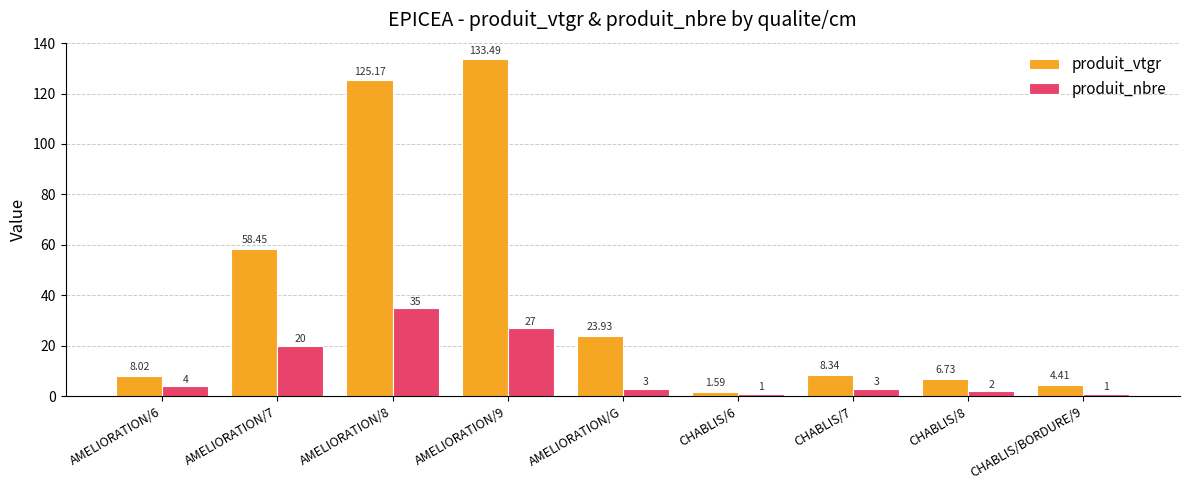

What is the label of the 4th bar from the left?

AMELIORATION/9